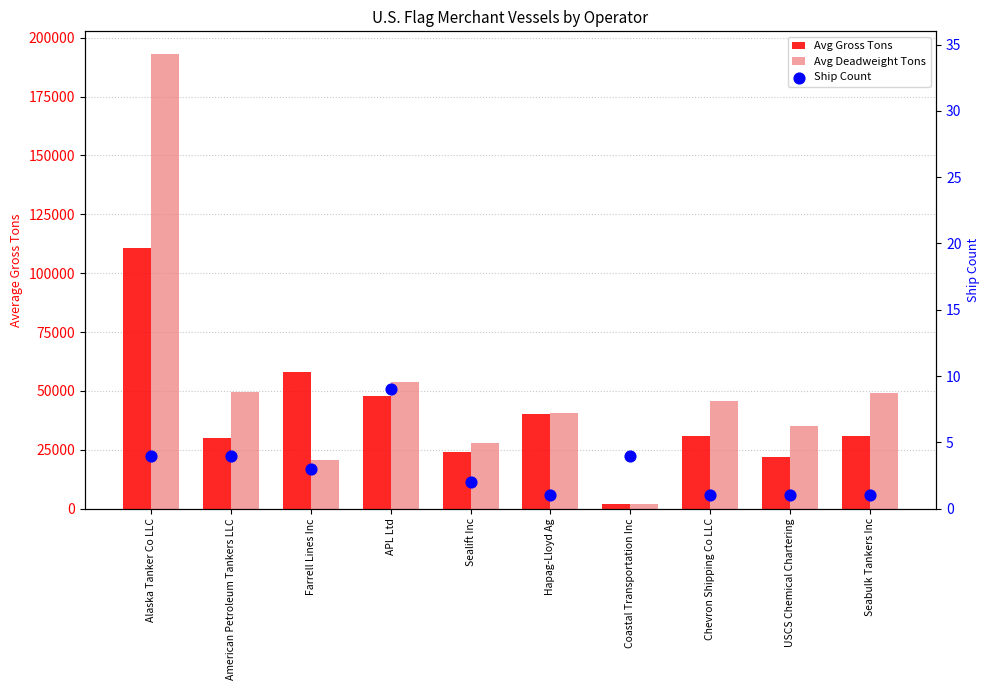

What are all the series names shown in the legend?

Avg Gross Tons, Avg Deadweight Tons, Ship Count